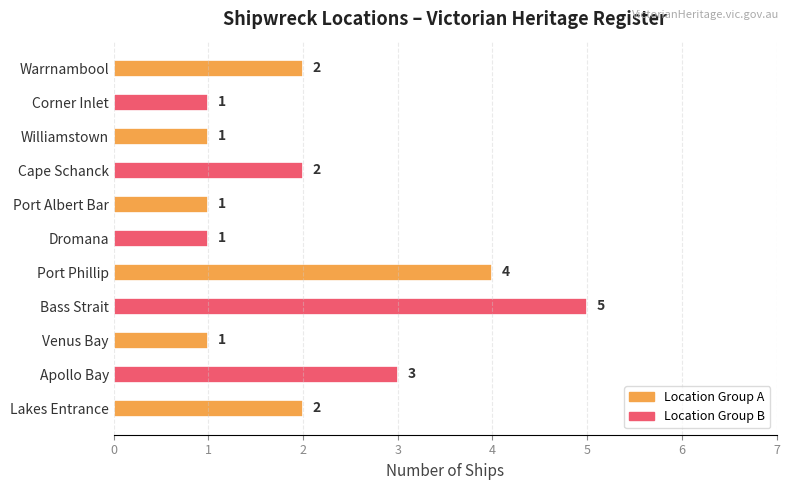

What is the maximum value shown in the chart?

5